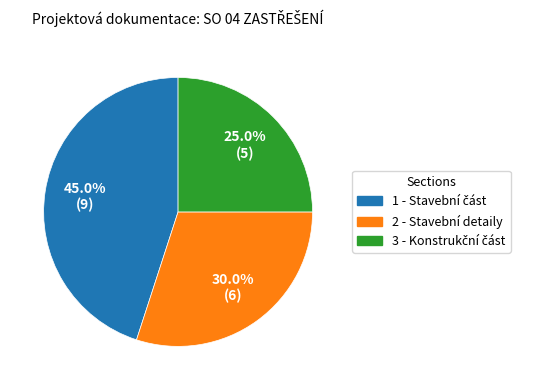

Is there a majority slice in this chart?

No